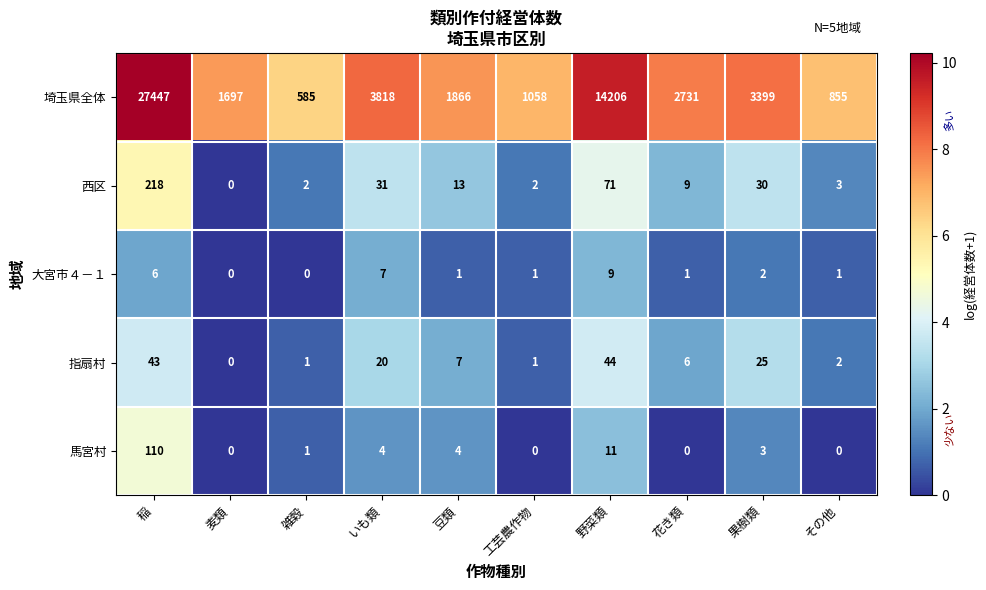

What is the difference between the highest and lowest values at 果樹類?

3397